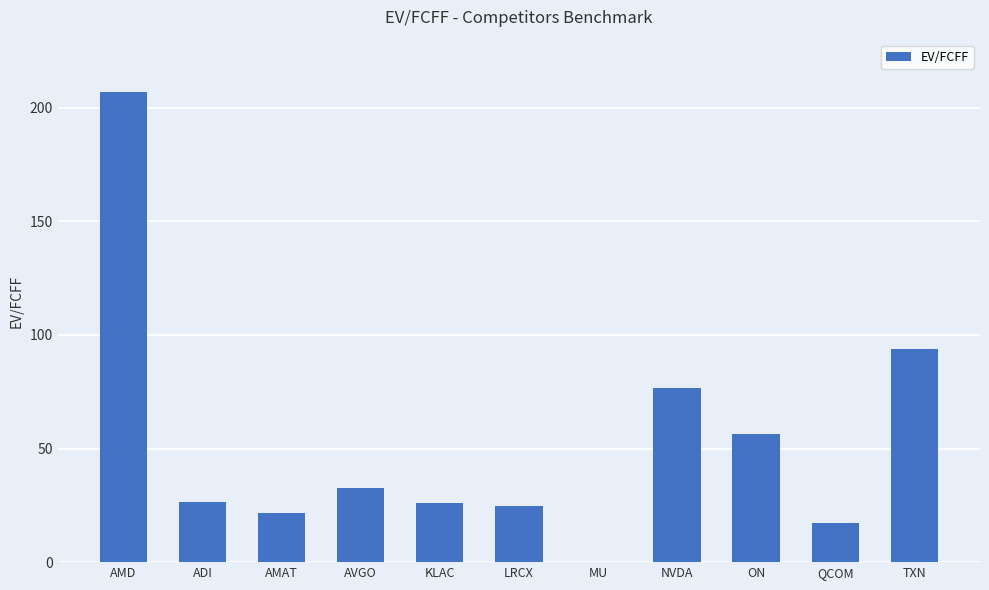

Which category has the highest value across all series?

AMD